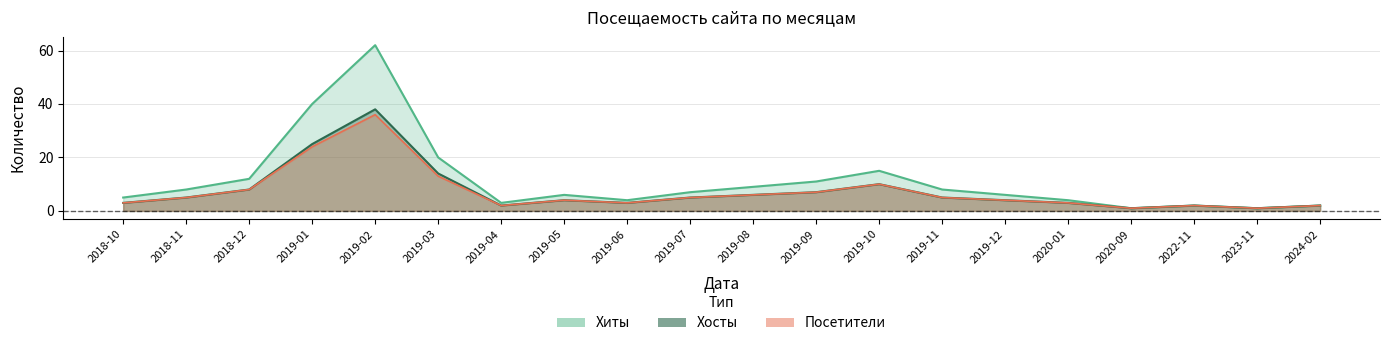

What are all the series names shown in the legend?

Хиты, Хосты, Посетители